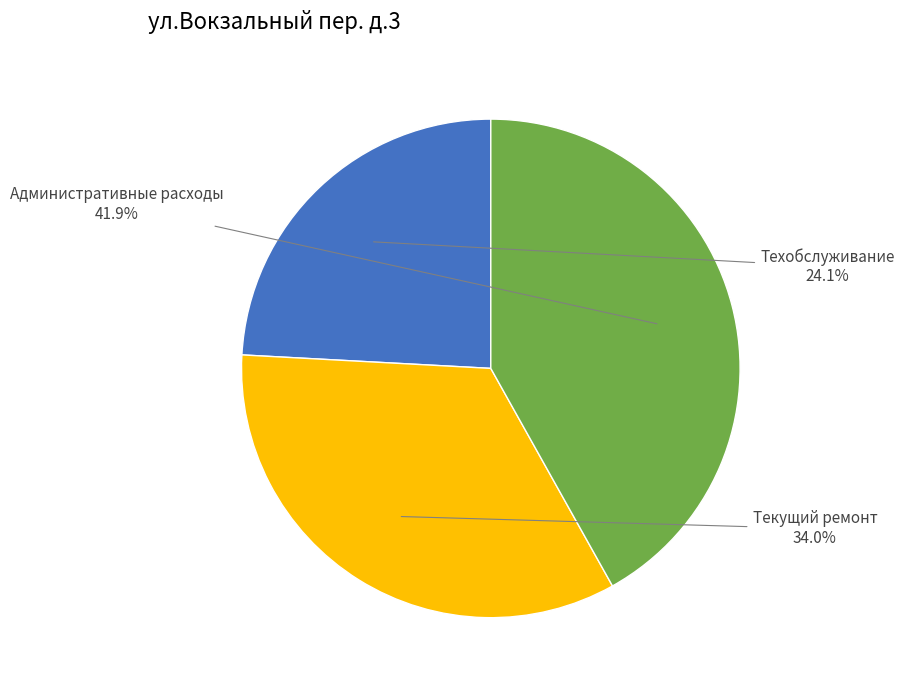

Is there any slice that represents more than half of the pie?

No